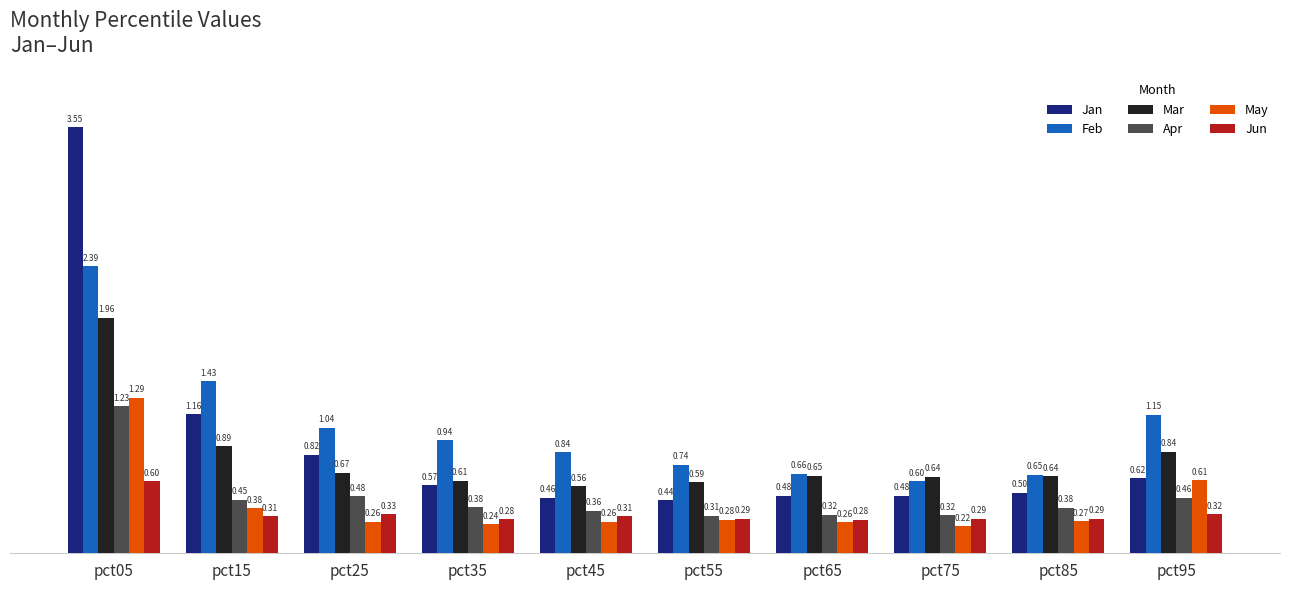

Read the Apr value at pct25.

0.5